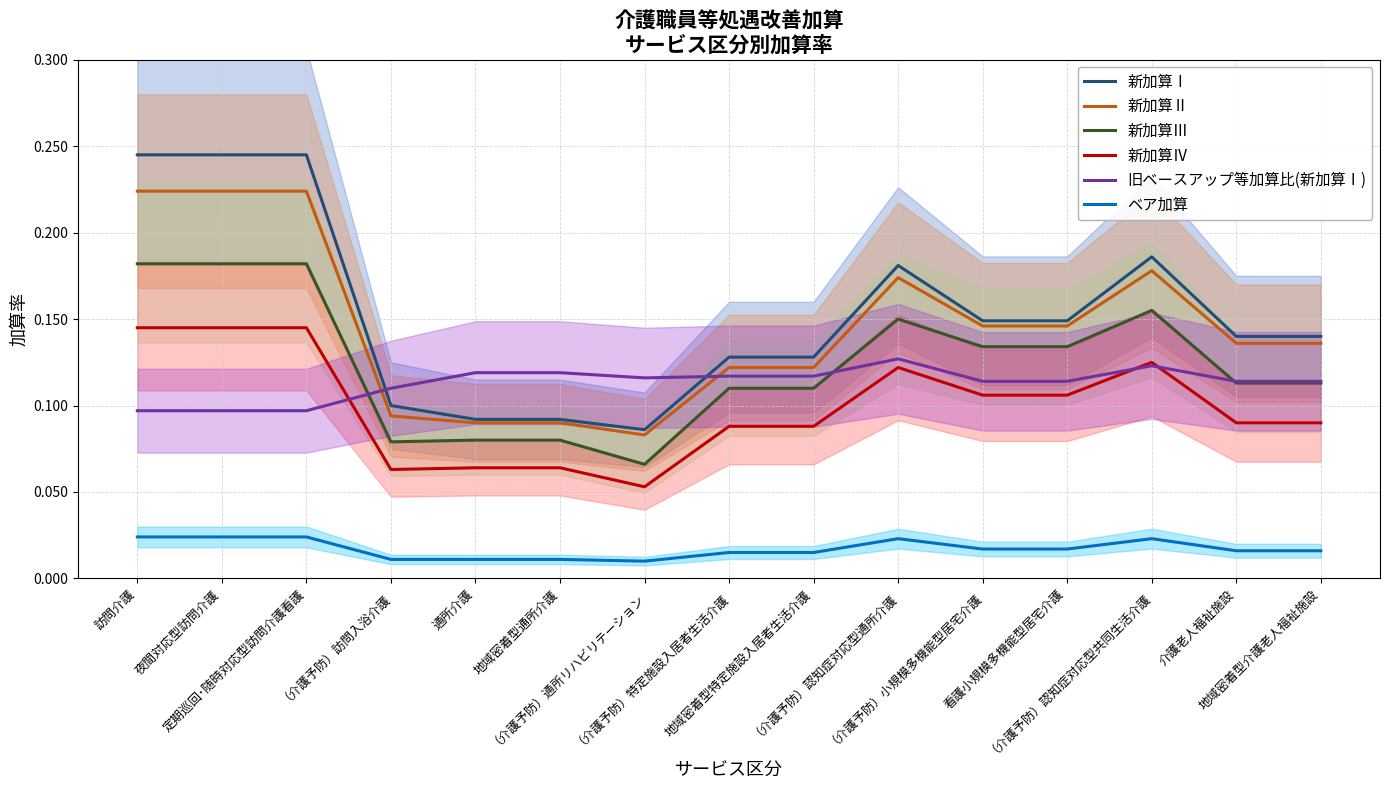

What is the spread (max minus min) of values at 訪問介護?

0.2